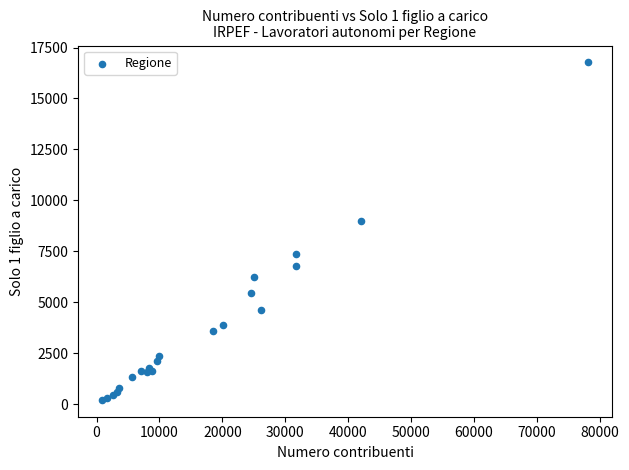

What Y value in the scatter plot is closest to 8495?

9005